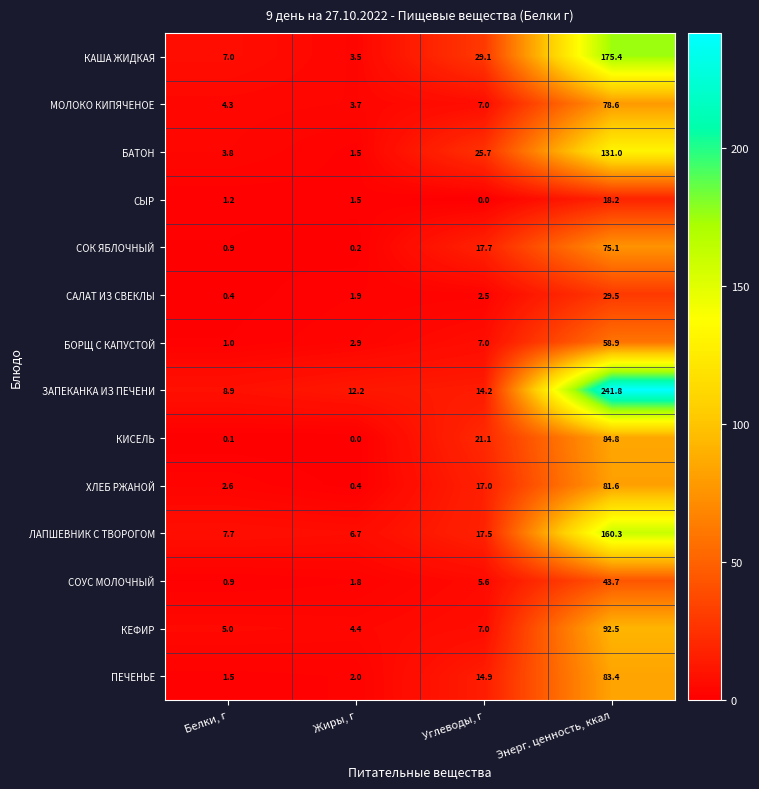

At which category is the sum across all series the highest?

Энерг. ценность, ккал